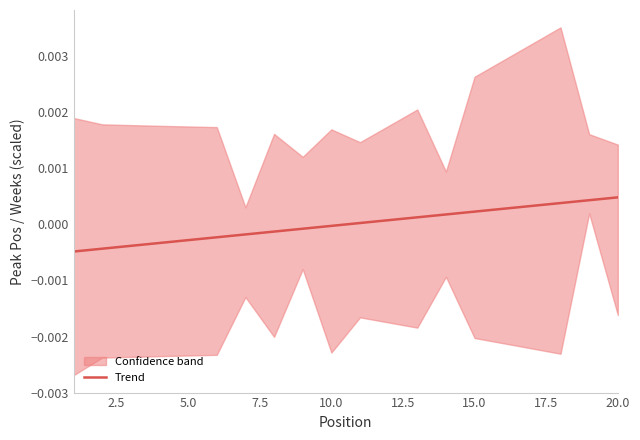

How many negative values are there?

10